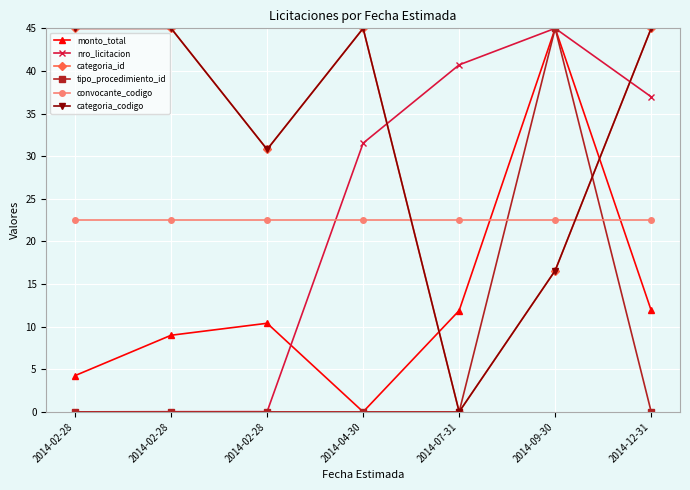

What value does the categoria_id series have at 2014-12-31?

45.0